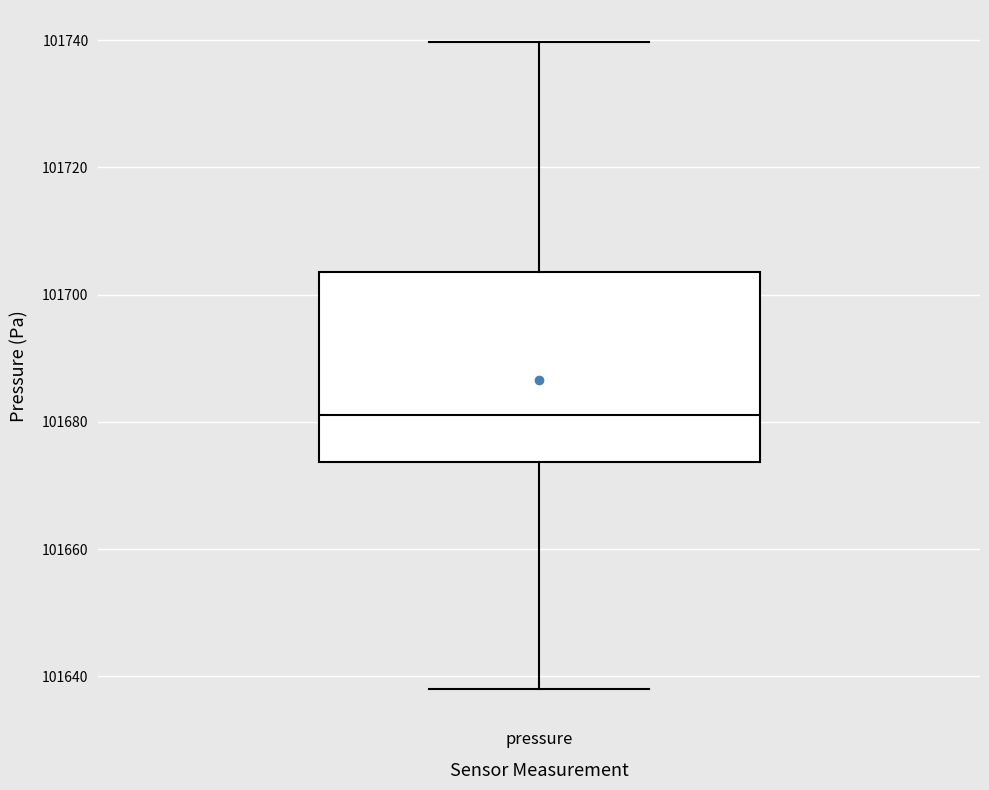

Where does the upper whisker of the box for pressure end on the y-axis? The values are not printed on the chart, so give them approximately, as read against the axis.

101740